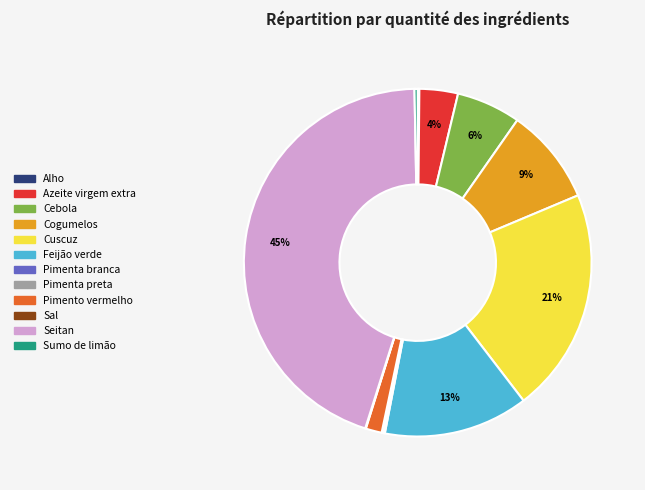

Is Cuscuz the majority of the pie?

No